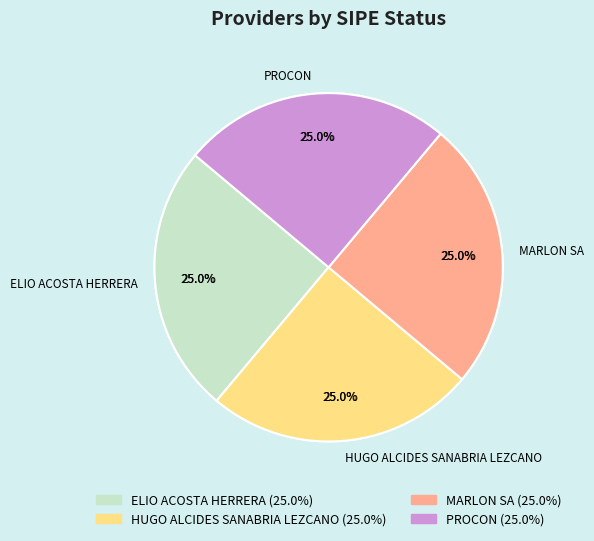

True or false: AMANECER CONSTRUCCIONES accounts for 0% of the total.

True